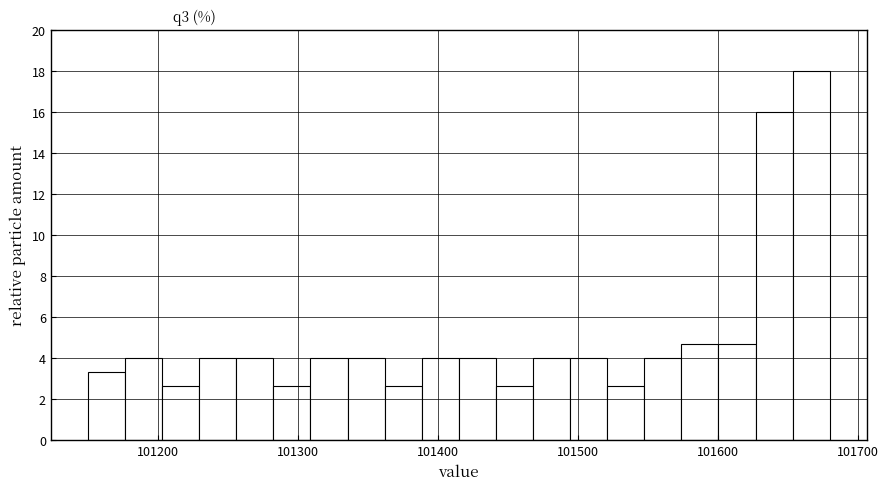

Read against the x-axis, roughly where is the centre of the tallest bar?

101670